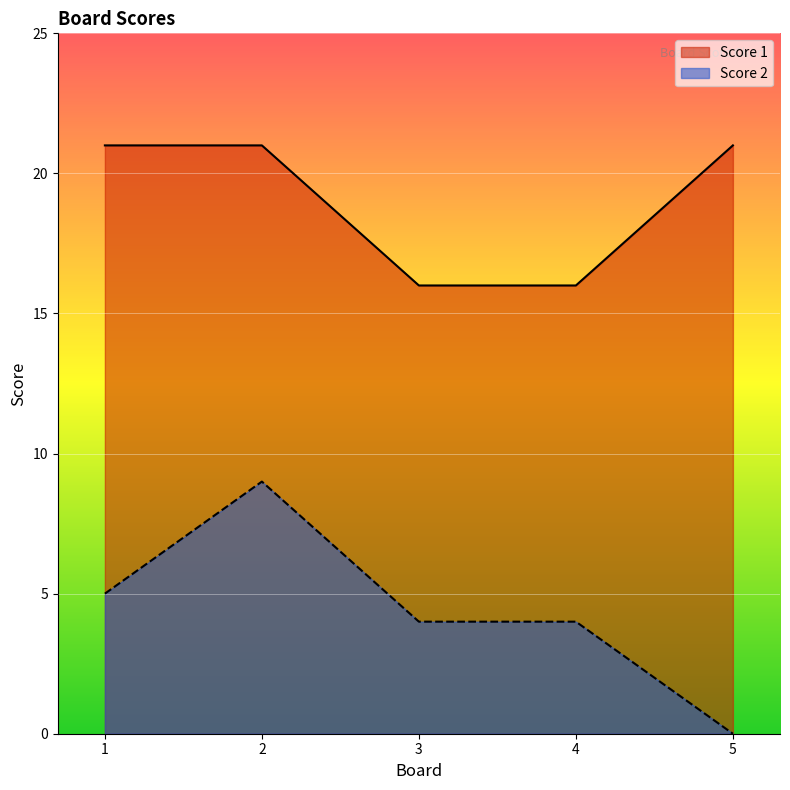

Where does the Score 2 series first go above 4?

1